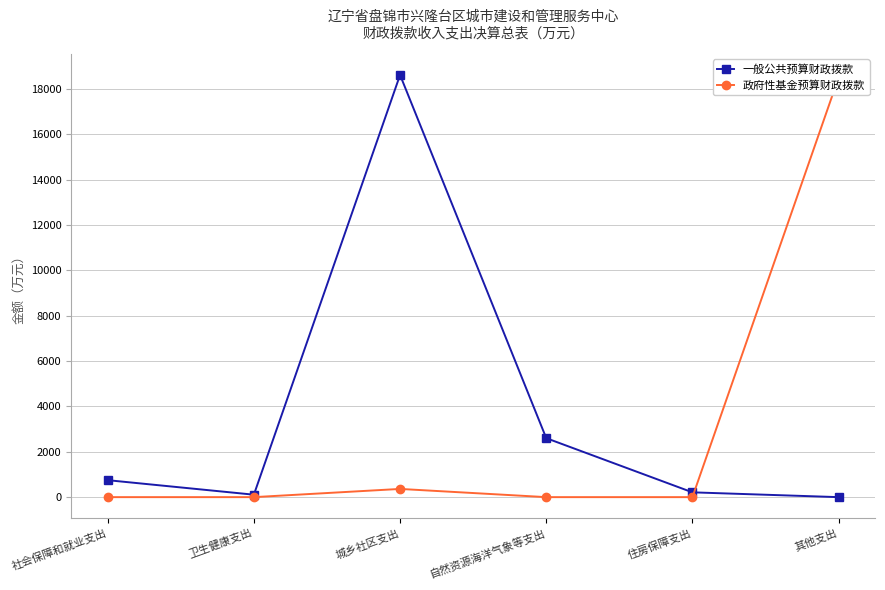

The 一般公共预算财政拨款 series shows 107.8 at 卫生健康支出. True or false?

True